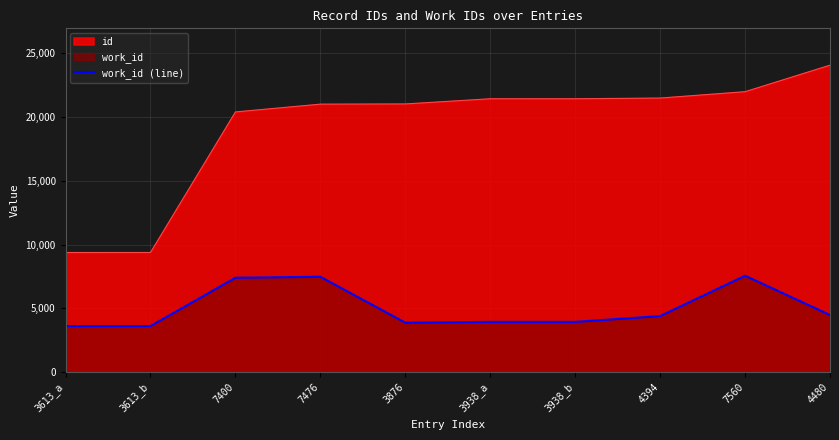

Rank the series by their maximum value, from lowest to highest.

work_id (line), id